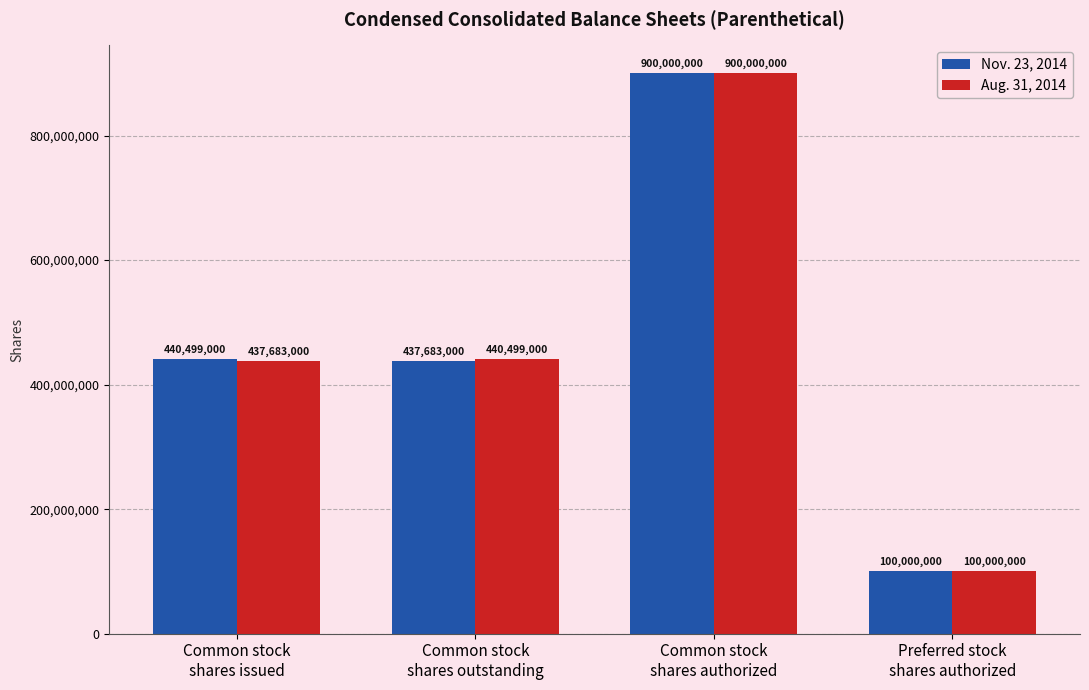

What value does the Aug. 31, 2014 series have at Preferred stock
shares authorized, to the nearest 50?

100000000